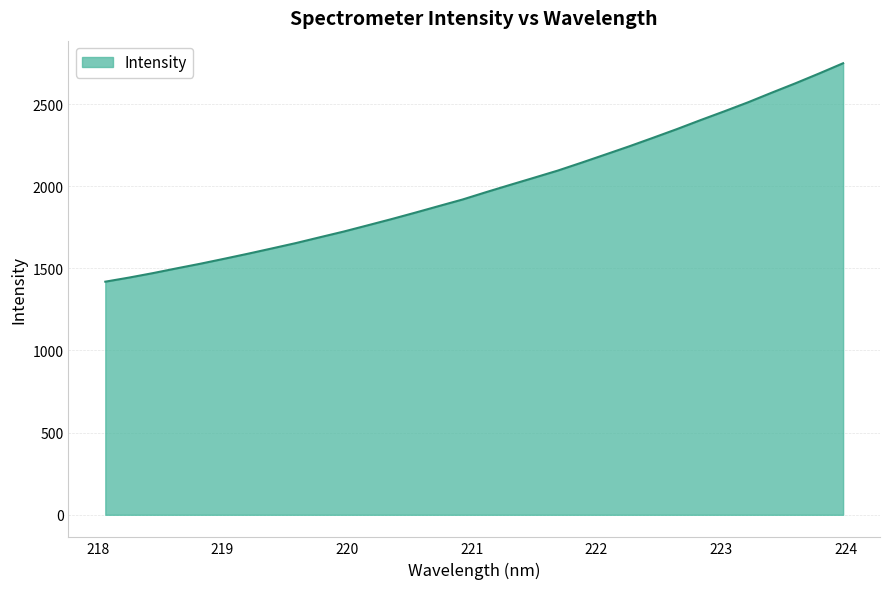

What is the maximum value shown in the chart?

2748.2